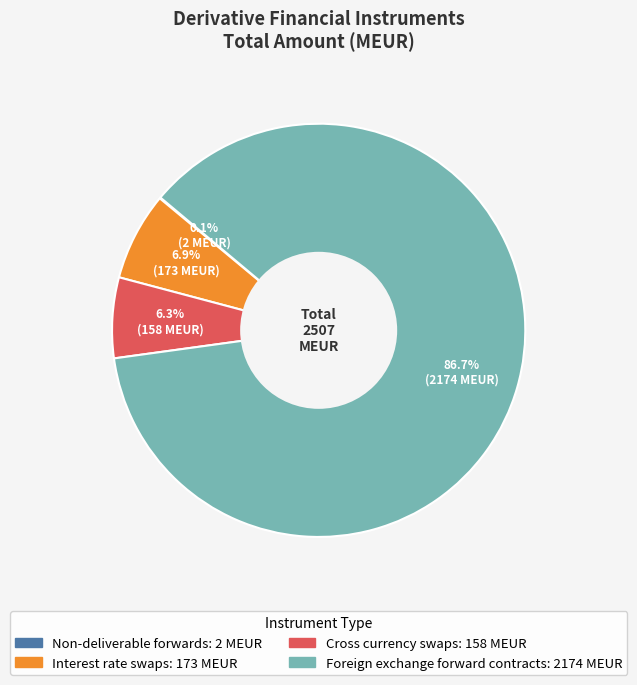

To the nearest percent, what is the average slice percentage?

25%